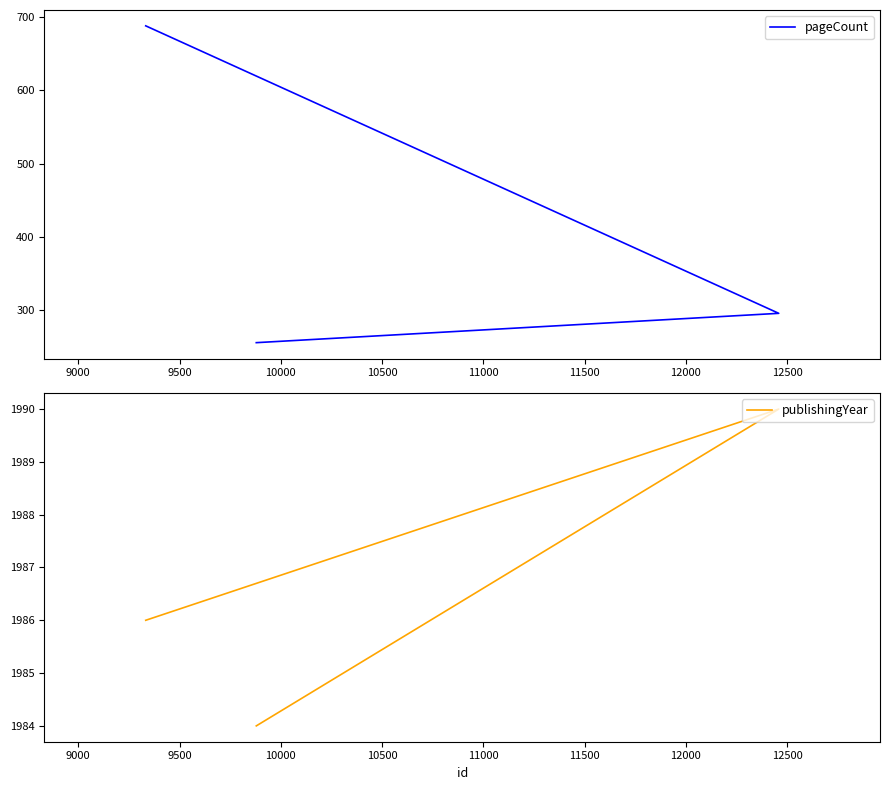

What are all the series names shown in the legend?

pageCount, publishingYear